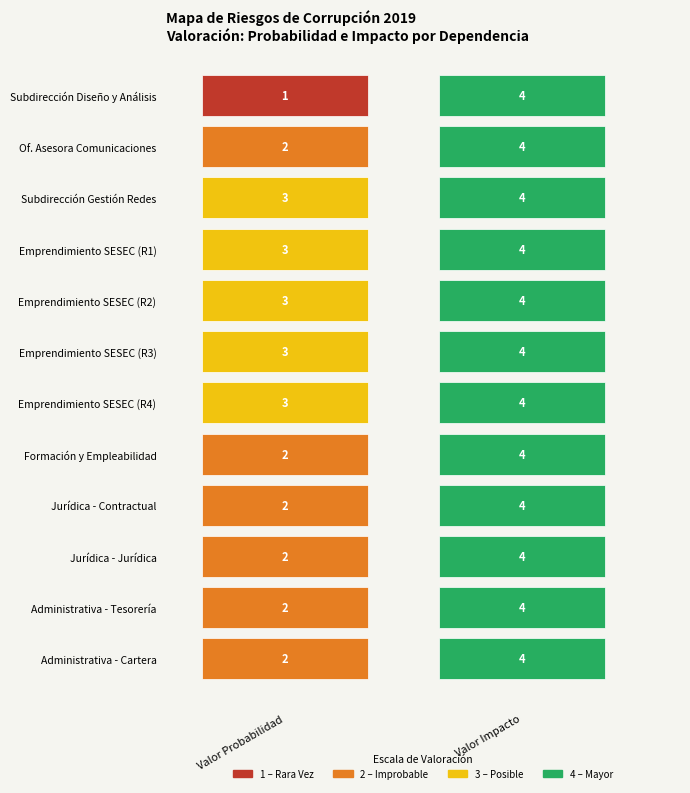

What is the spread (max minus min) of values at 0?

2